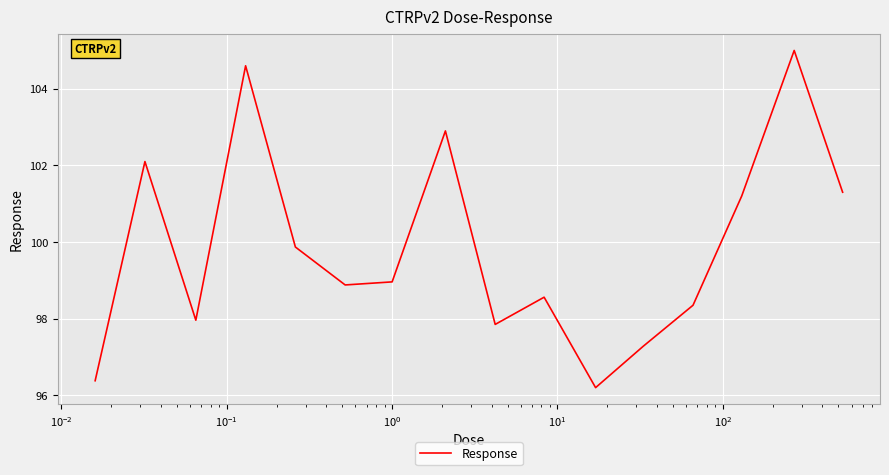

What is the maximum value shown in the chart?

105.0